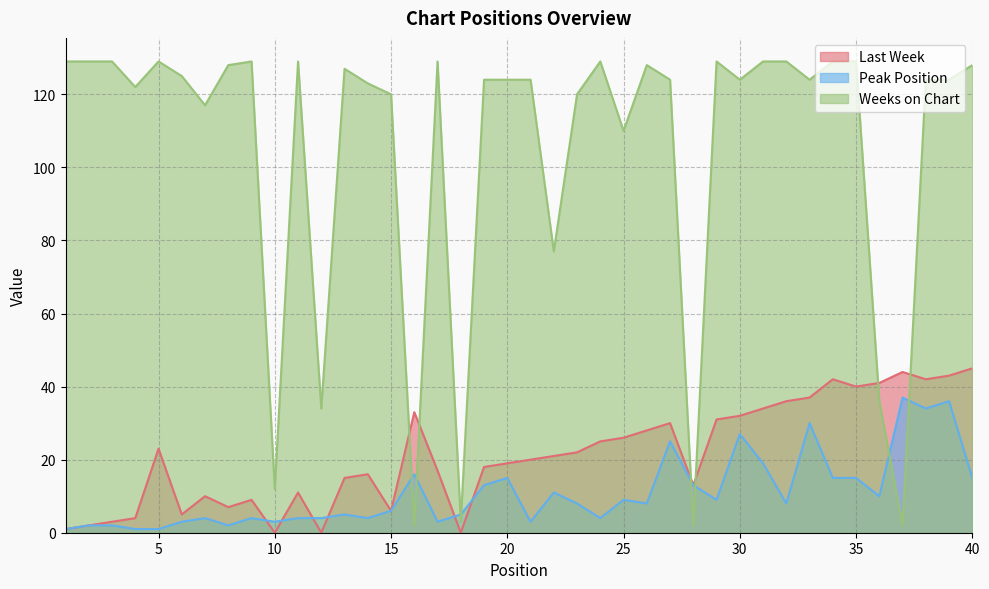

The value of Last Week at 40 is 64. True or false?

False